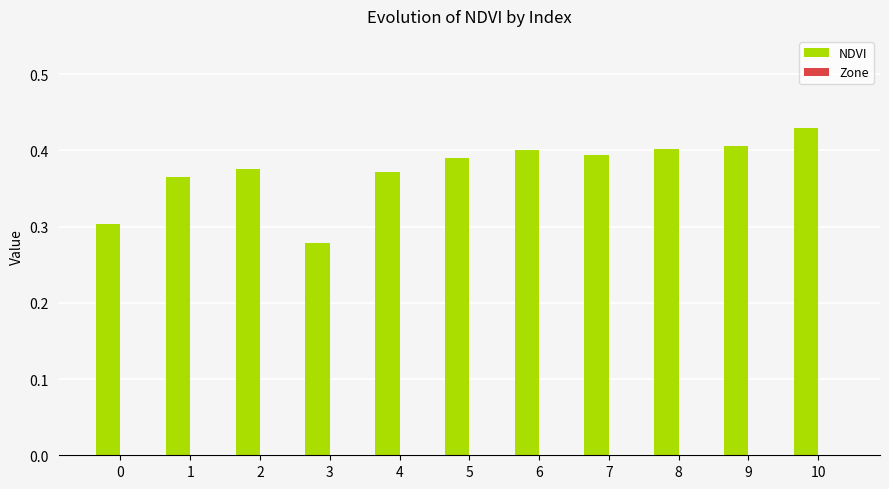

At which label is the value closest to 0?

3